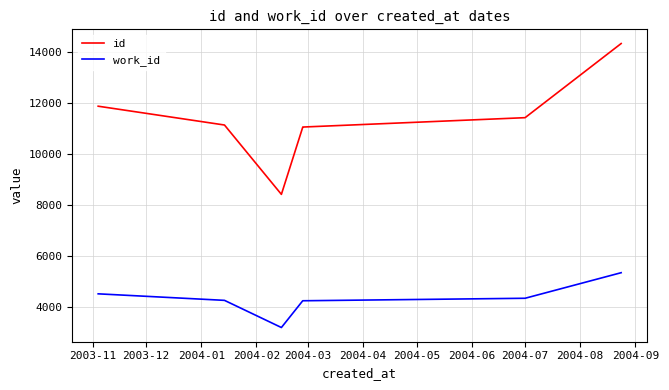

True or false: id and work_id intersect in this chart.

False